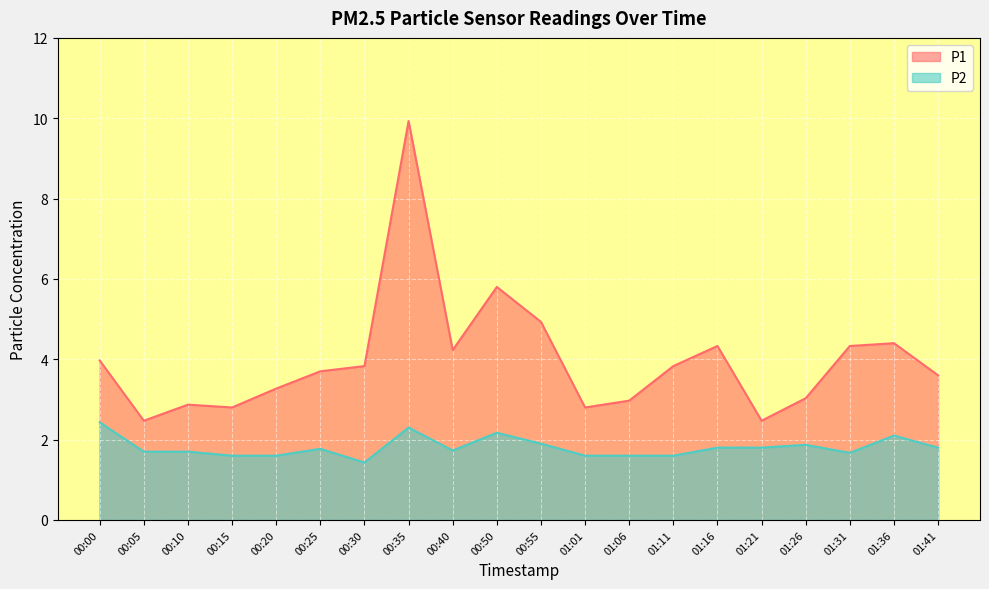

At which label does P2 reach its peak?

00:00